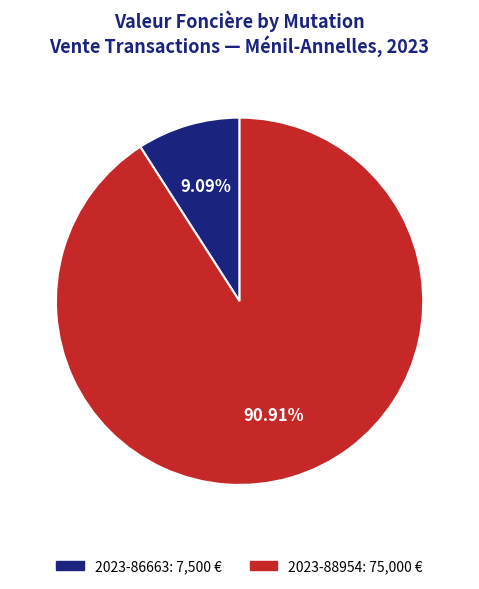

Does 2023-88954 represent more than half of the total?

Yes